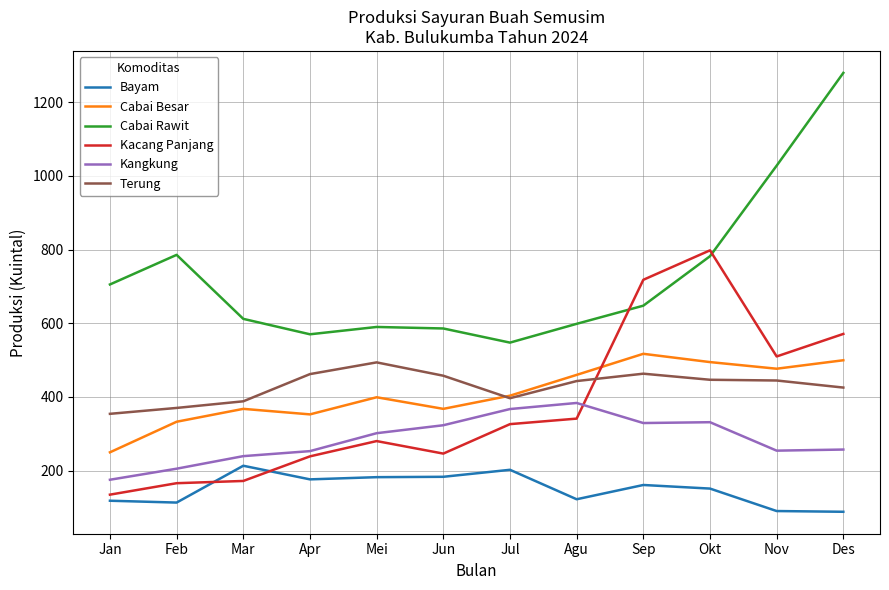

What is the maximum value shown in the chart?

1279.9